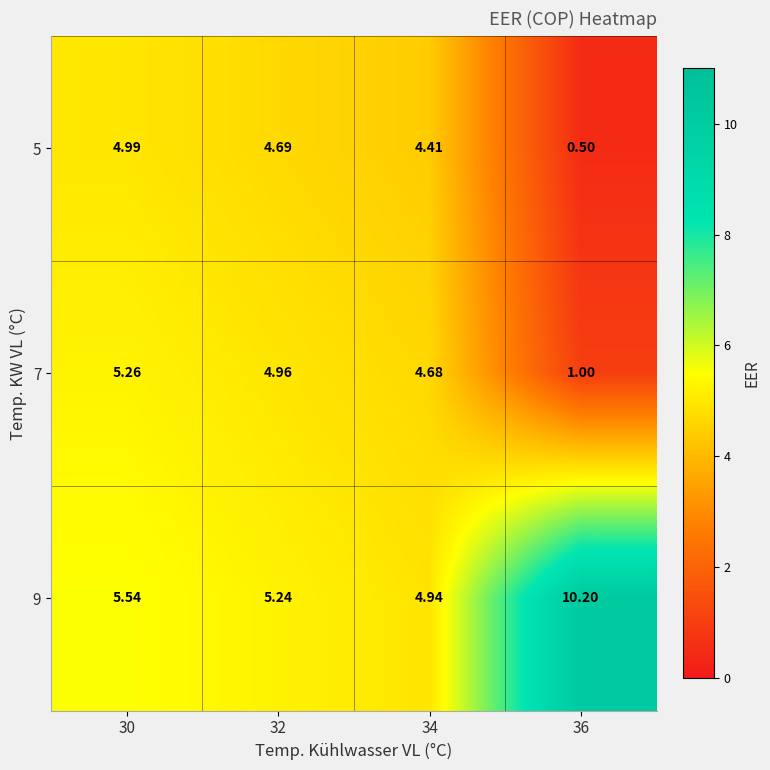

Is the value of 7 at 34 greater than the value of 5 at 30?

No